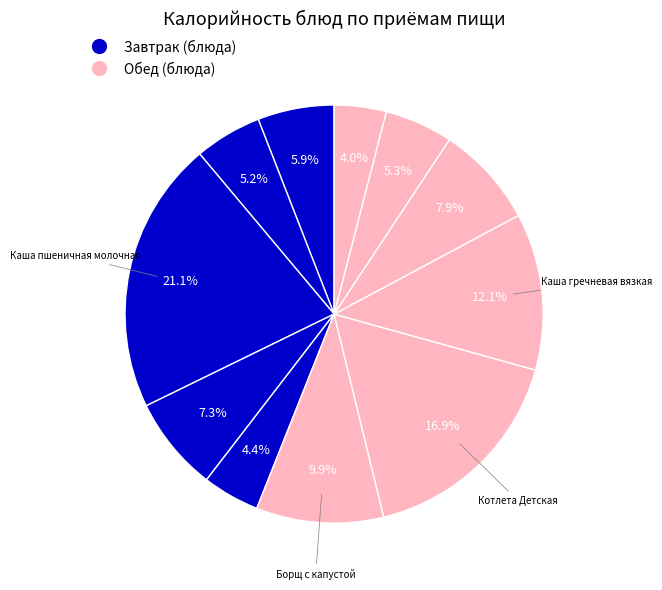

Rank the categories by value from lowest to highest.

Хлеб Украинский, Хлеб пшеничный (завтрак), Масло сливочное, Хлеб пшеничный (обед), Яйцо вареное, Кофейный напиток с молоком, Компот из чернослива, Борщ с капустой, Каша гречневая вязкая, Котлета Детская, Каша пшеничная молочная